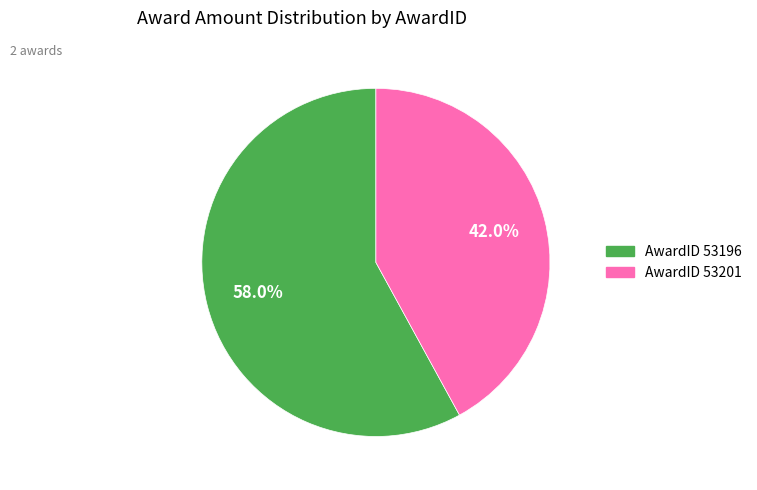

Does any single category account for the majority?

Yes